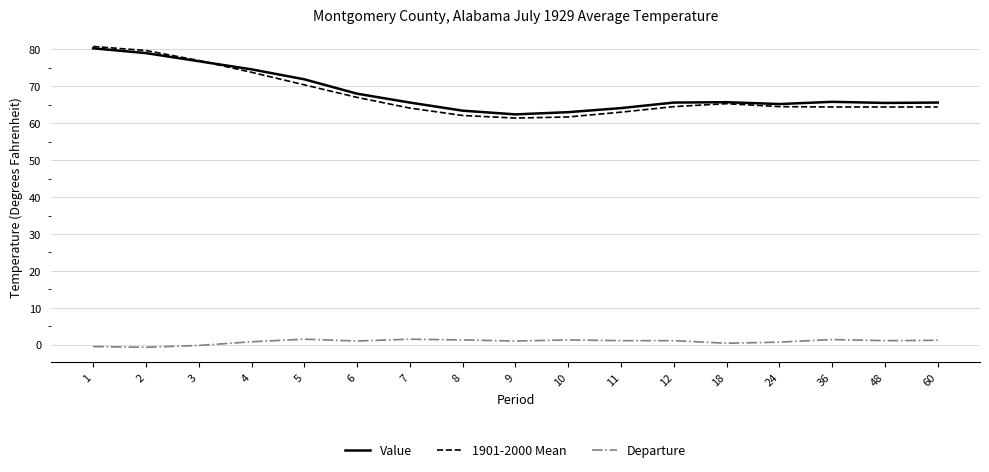

True or false: Departure and 1901-2000 Mean cross at least once.

False